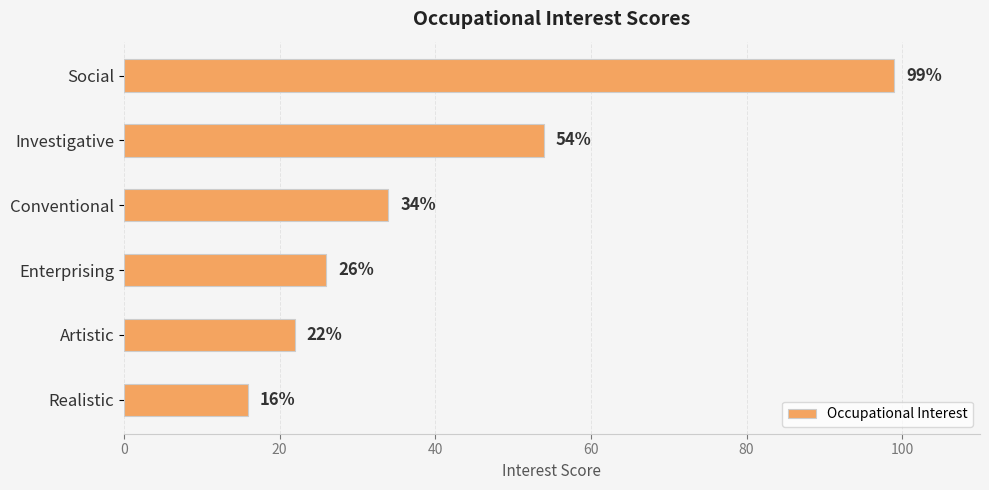

What is the difference between the second highest and second lowest values?

32